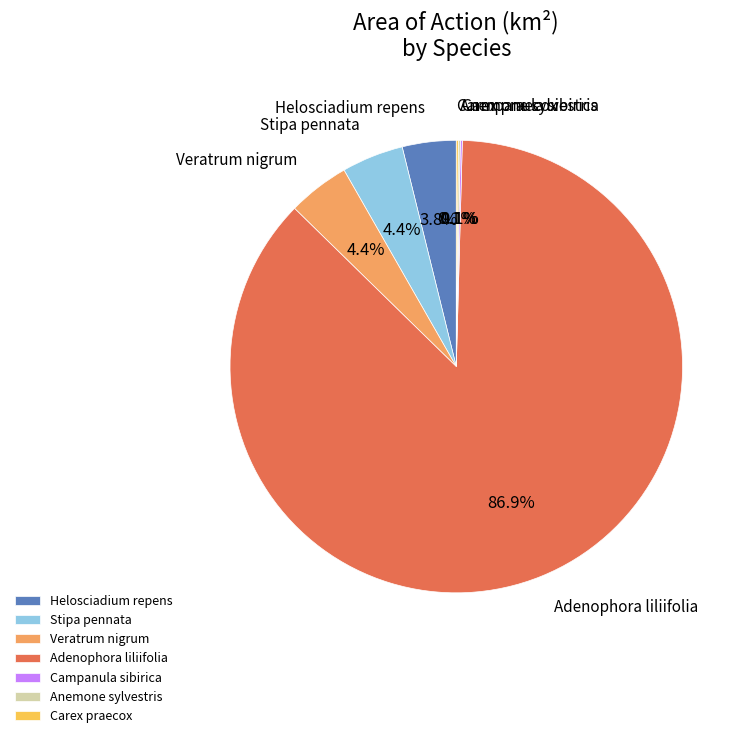

What is the majority slice?

Adenophora liliifolia